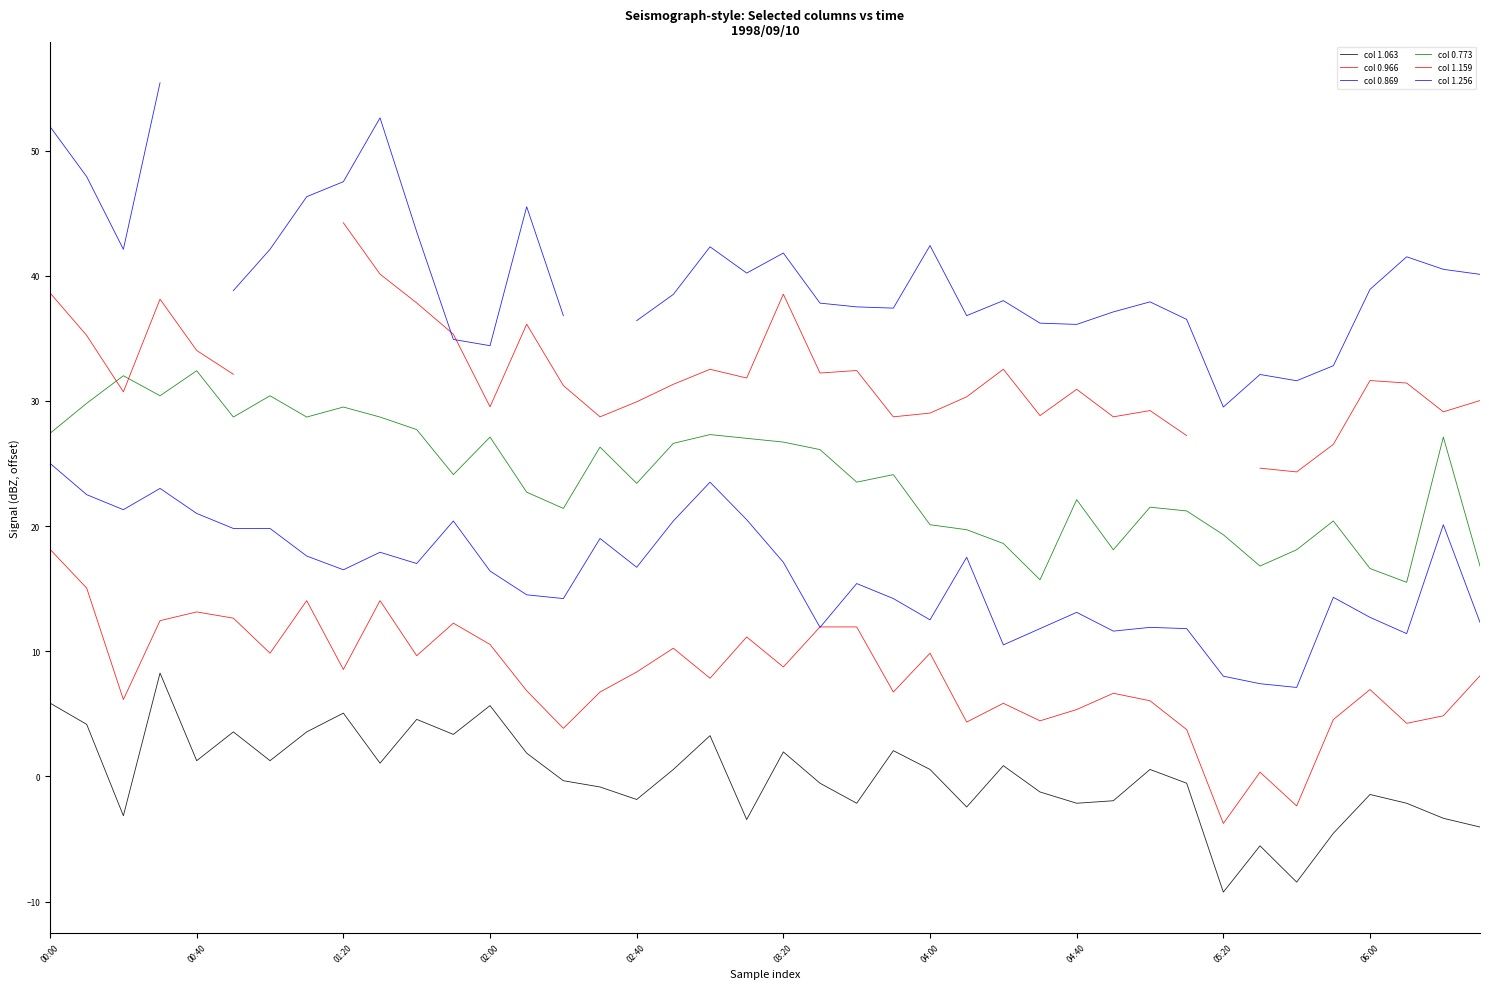

How many lines are shown in the chart?

6